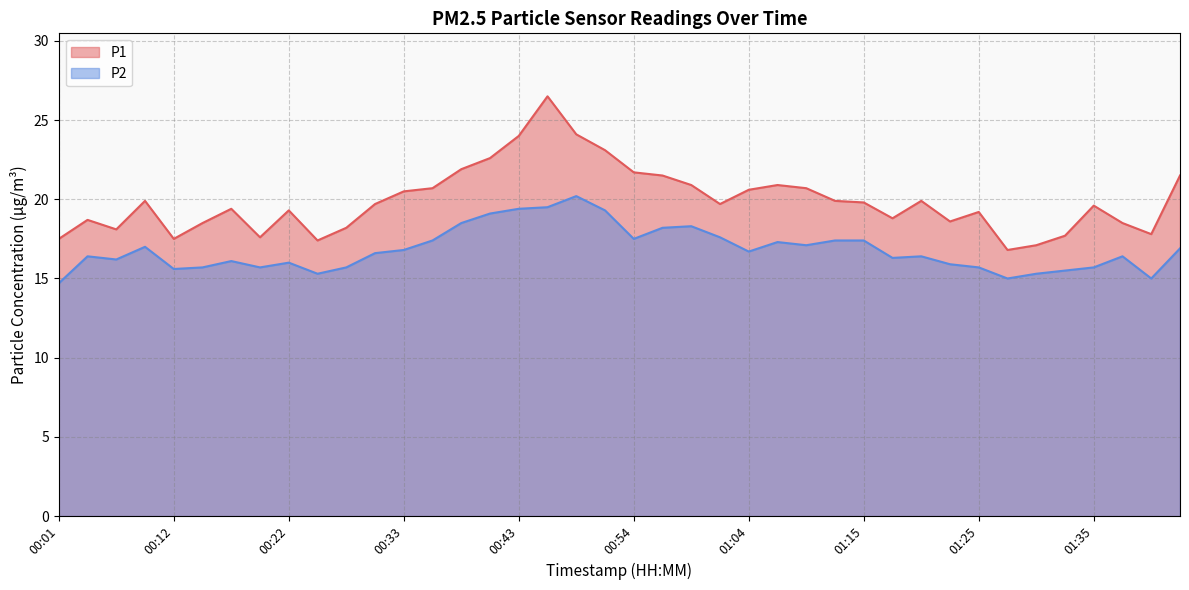

What is the minimum value for P2?

14.7